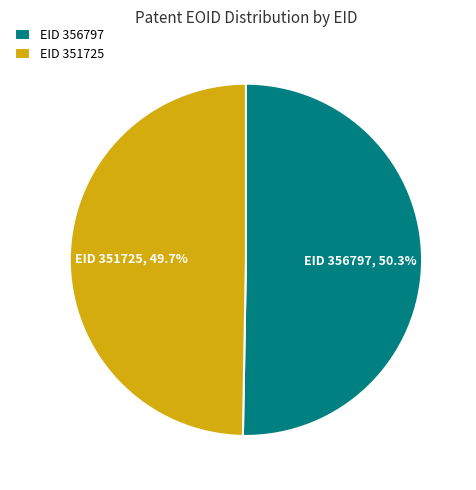

What is the largest slice in the pie chart?

EID 356797